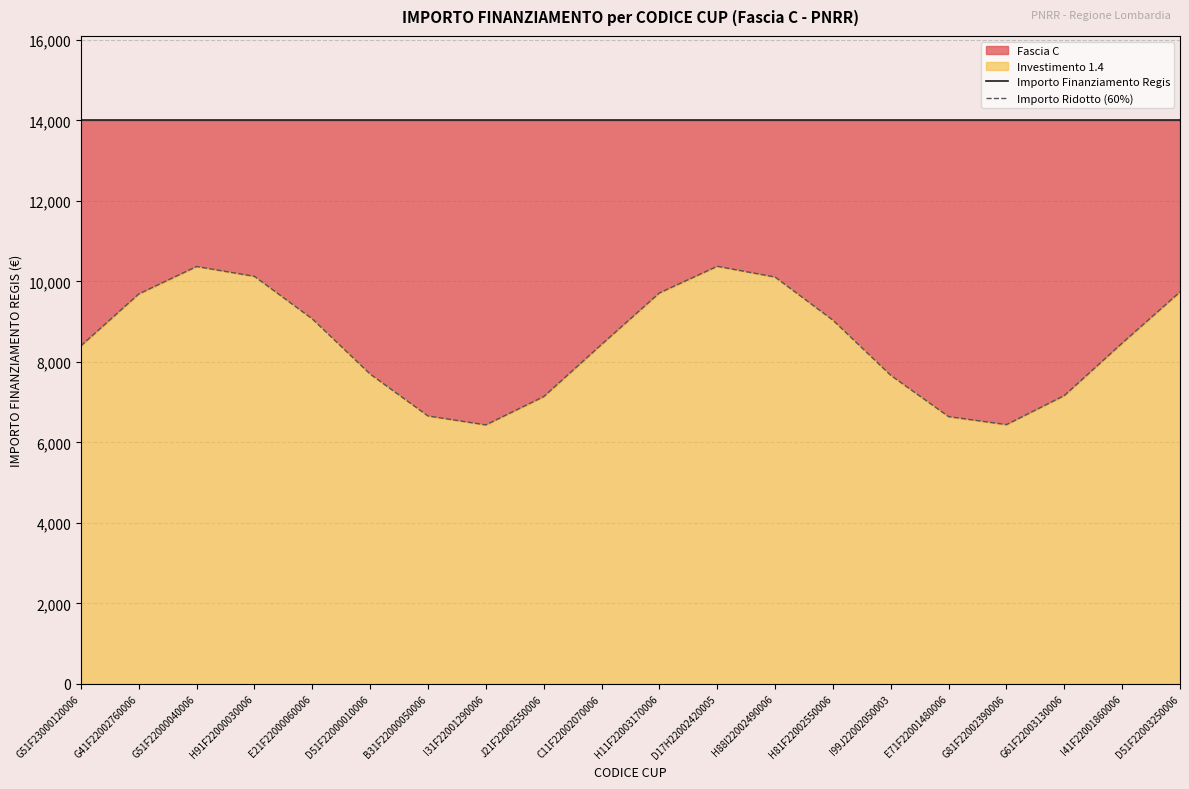

List the labels in order of Importo Finanziamento Regis value, smallest first.

G51F23000120006, G41F22002760006, G51F22000040006, H91F22000030006, E21F22000060006, D51F22000010006, B31F22000050006, I31F22001290006, J21F22002550006, C11F22002070006, H11F22003170006, D17H22002420005, H88I22002490006, H81F22002550006, I99J22002050003, E71F22001480006, G81F22002390006, G61F22003130006, I41F22001860006, D51F22003250006